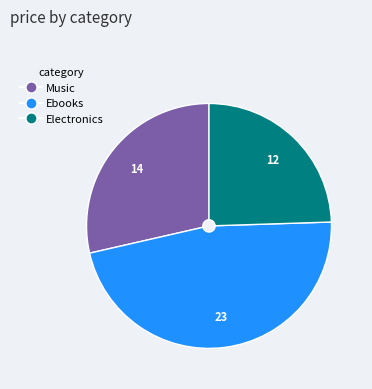

Count the number of slices in the pie.

3